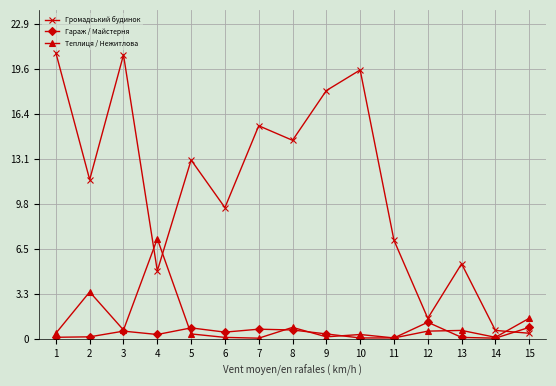

Where is Теплиця / Нежитлова nearest to the value 3?

2